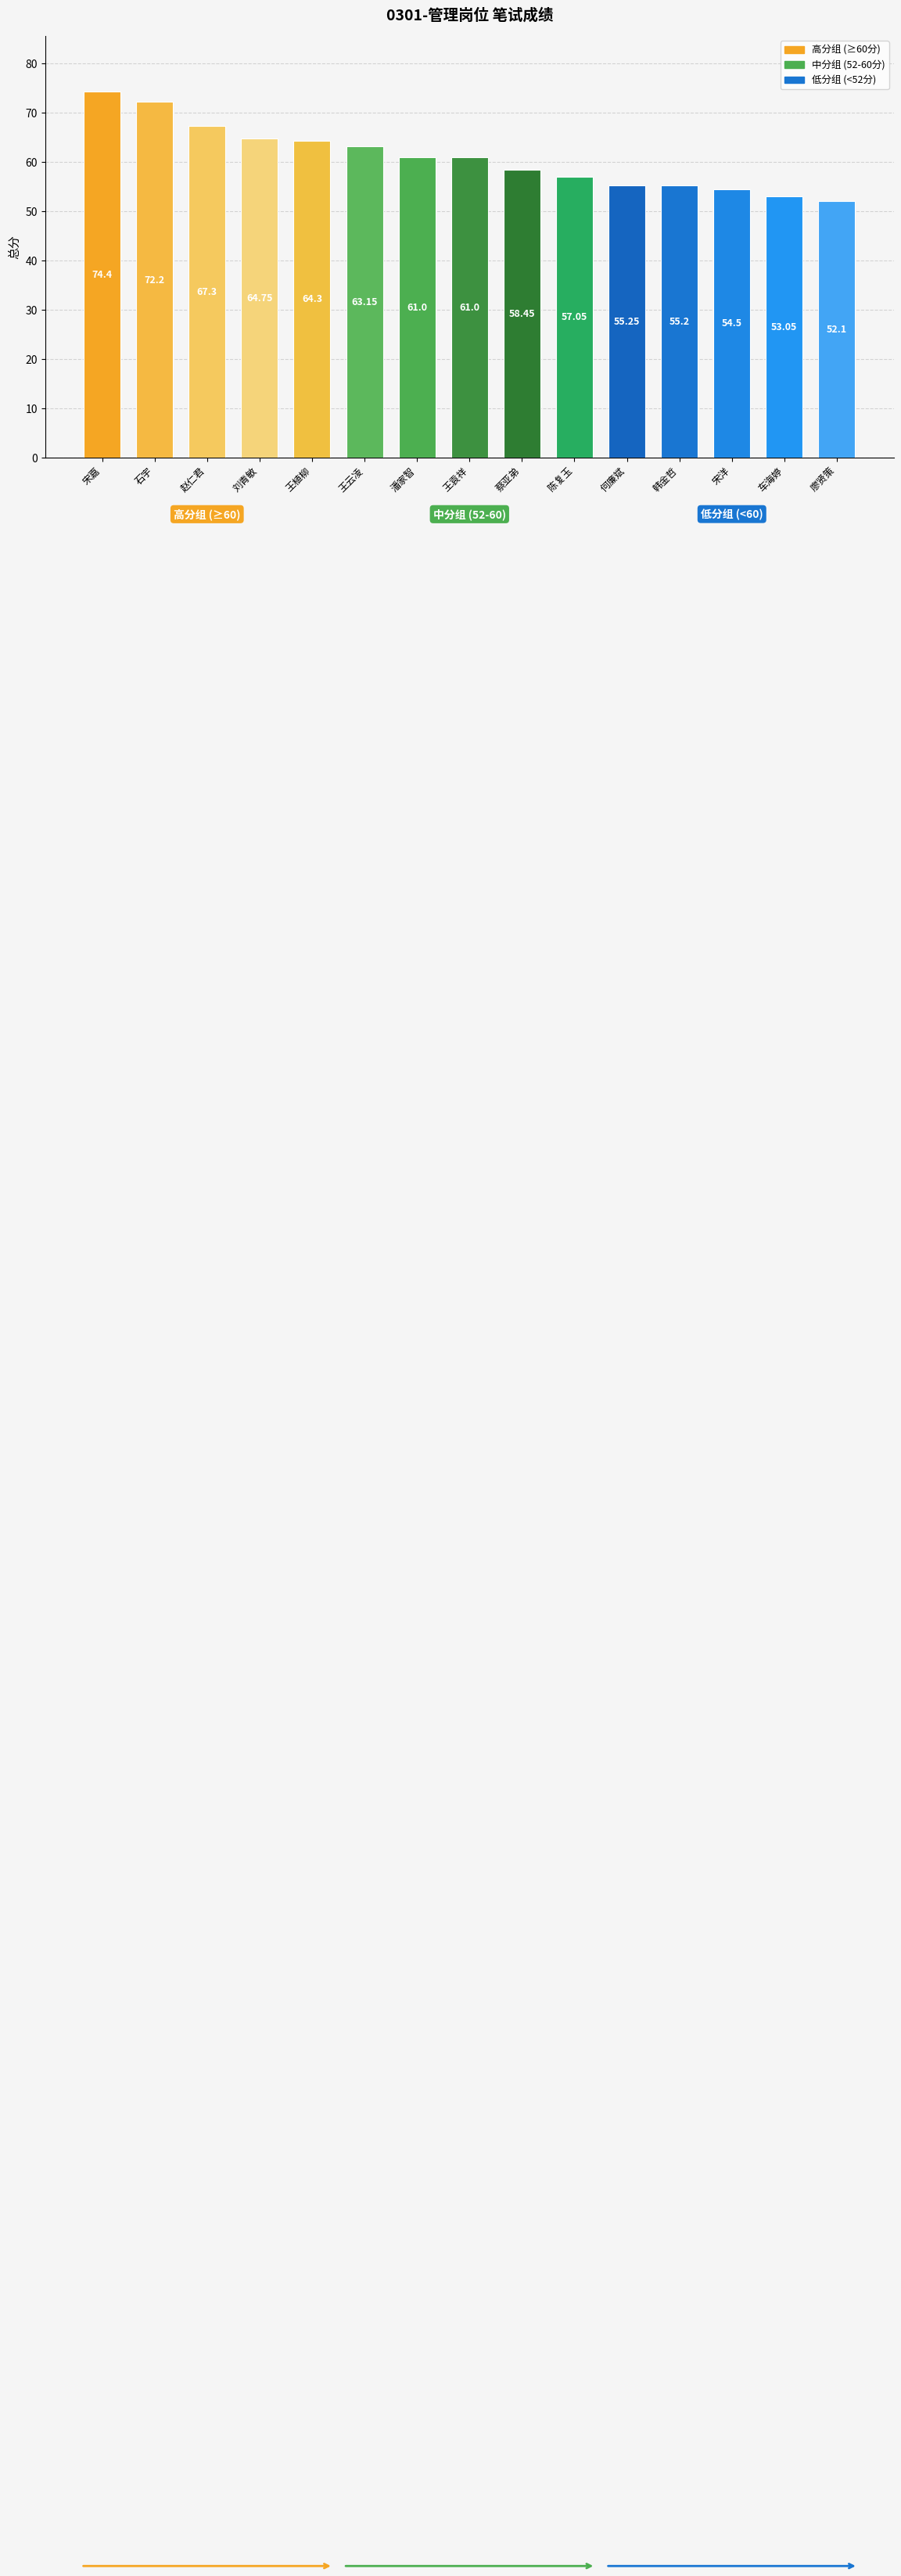

What is the difference between the maximum and second lowest values?

21.4